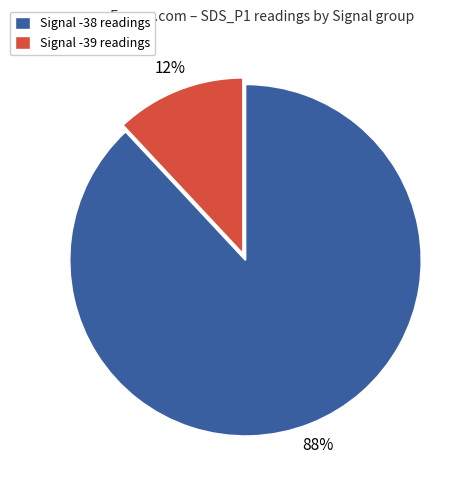

Is it true that Signal -39 readings is 19% of the pie?

False